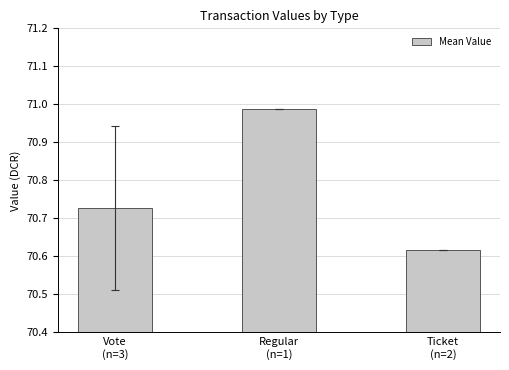

What is the label of the 3rd bar from the right?

Vote
(n=3)